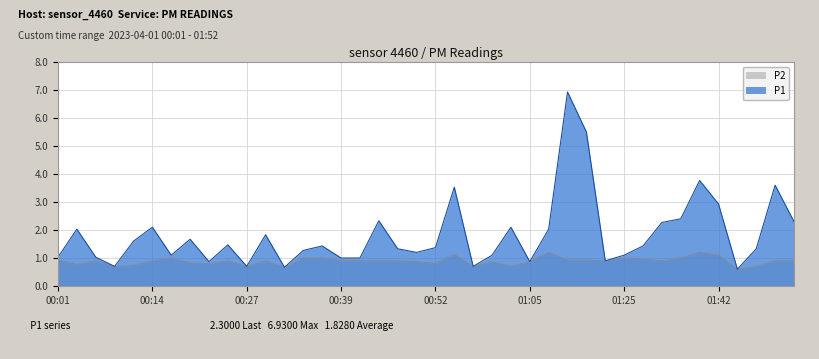

Which series has the largest total across all categories?

P1